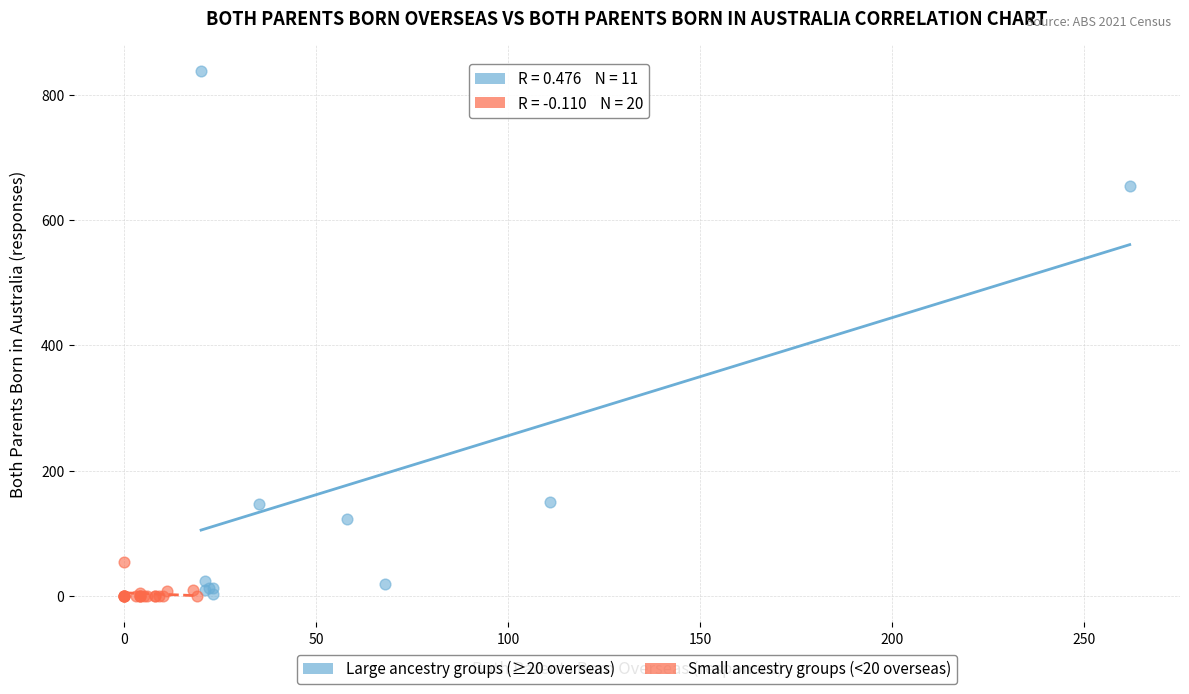

Which series has the widest spread of Y values?

Large ancestry groups (≥20 overseas)